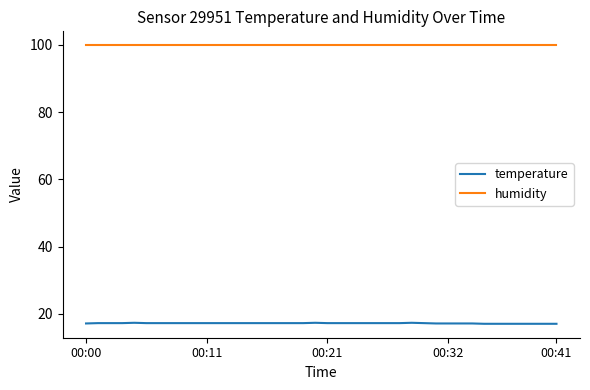

What is the maximum value shown in the chart?

99.9